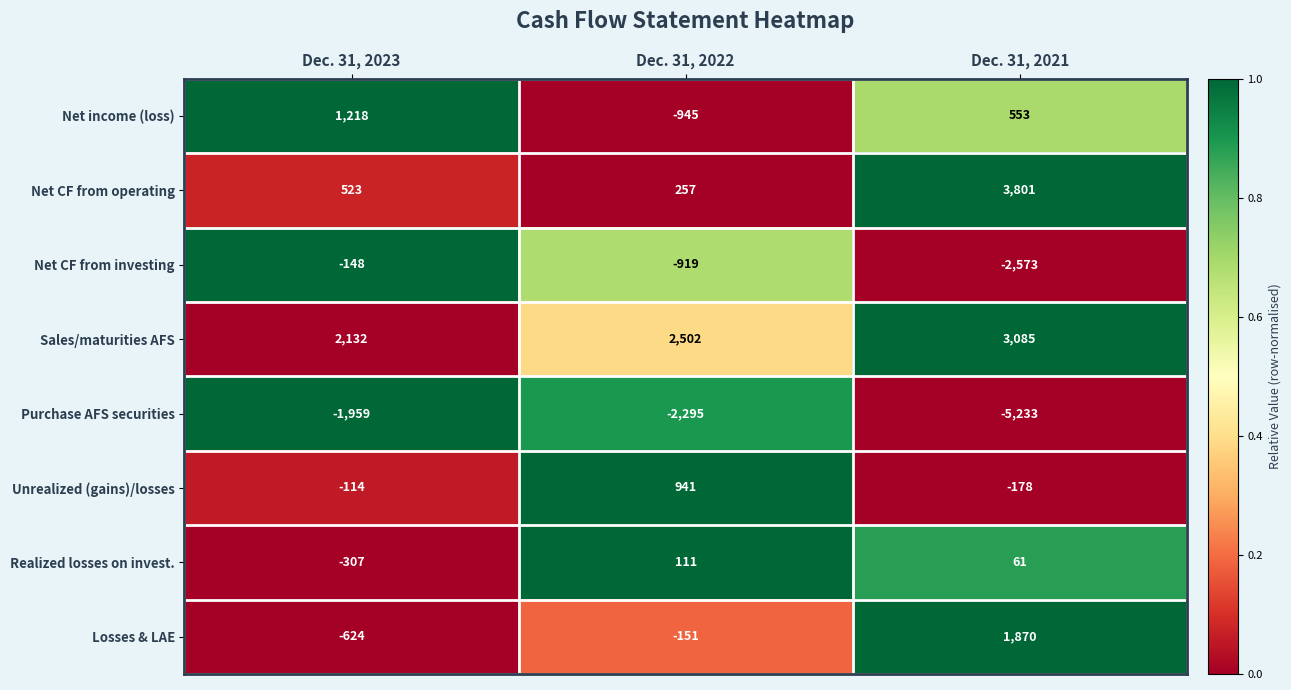

Reading left to right, transcribe all the data shown in this chart.

Net income (loss): 1218	-945	553
Net CF from operating: 523	257	3801
Net CF from investing: -148	-919	-2573
Sales/maturities AFS: 2132	2502	3085
Purchase AFS securities: -1959	-2295	-5233
Unrealized (gains)/losses: -114	941	-178
Realized losses on invest.: -307	111	61
Losses & LAE: -624	-151	1870